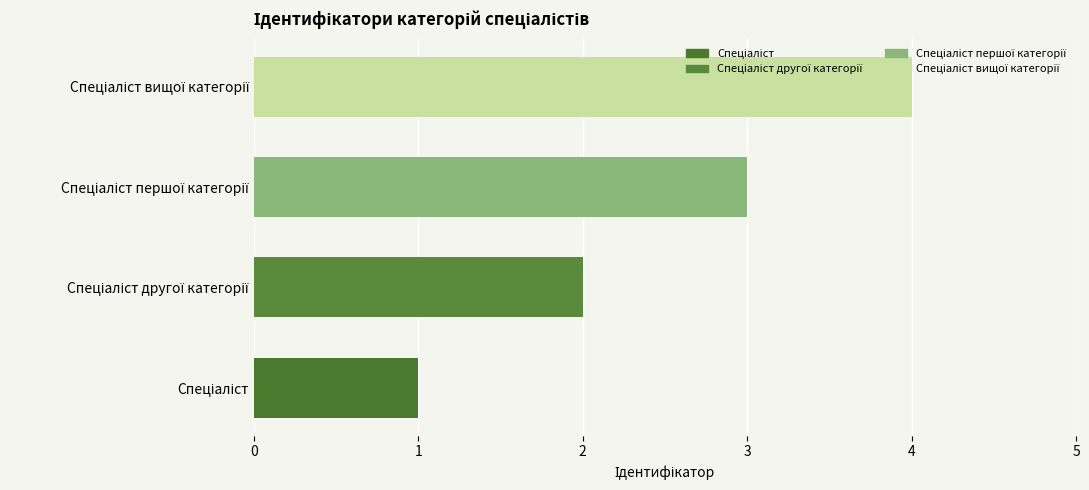

What is the greatest value displayed?

4